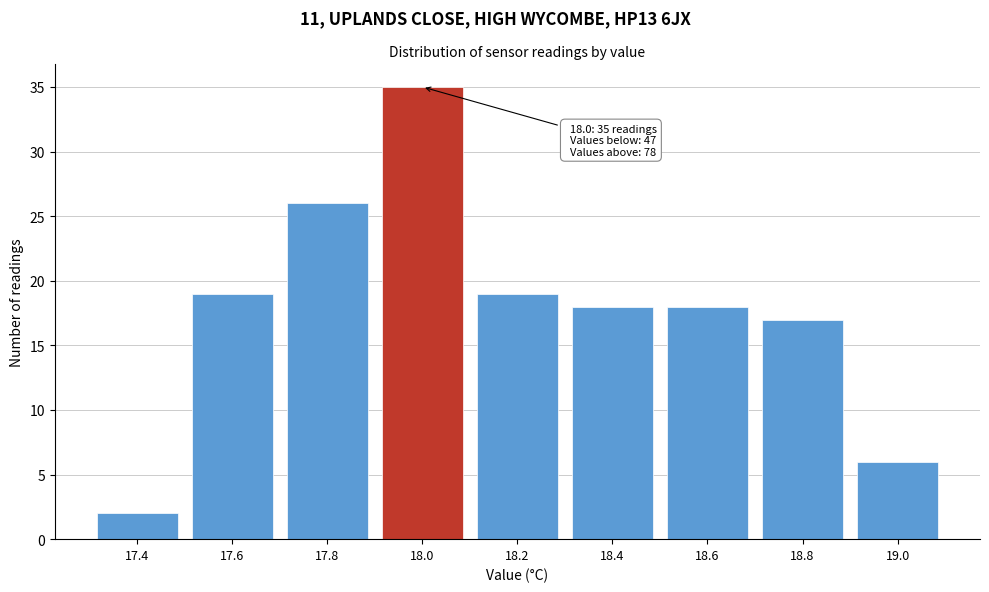

Reading right to left, what are all the values shown in this chart?

19.0=6	18.8=17	18.6=18	18.4=18	18.2=19	18.0=35	17.8=26	17.6=19	17.4=2